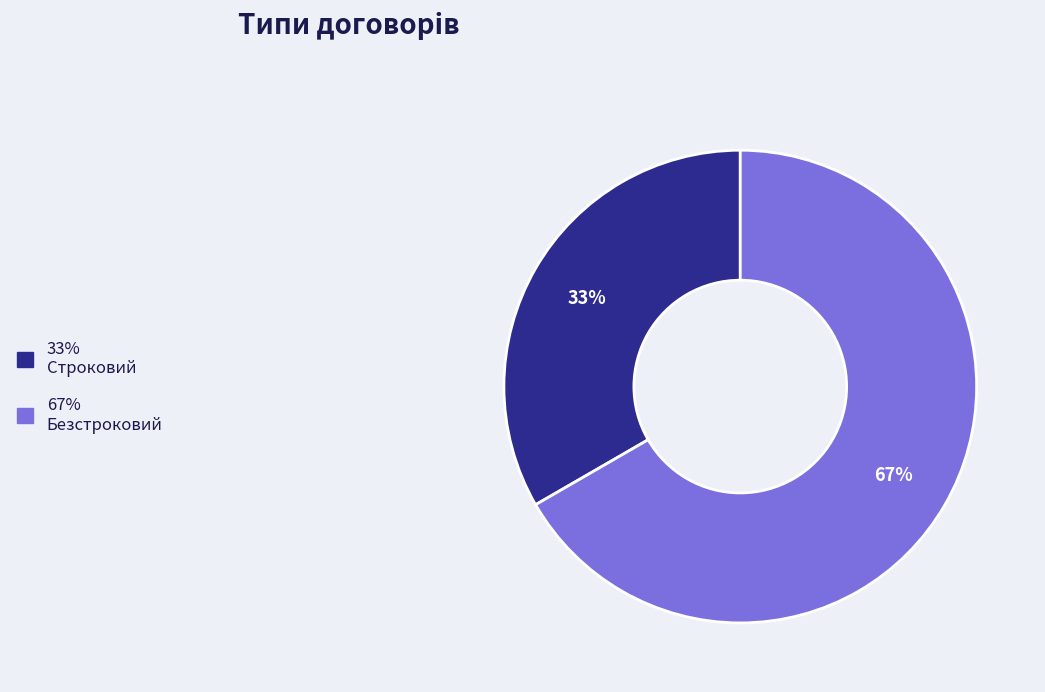

Is there any slice that represents more than half of the pie?

Yes